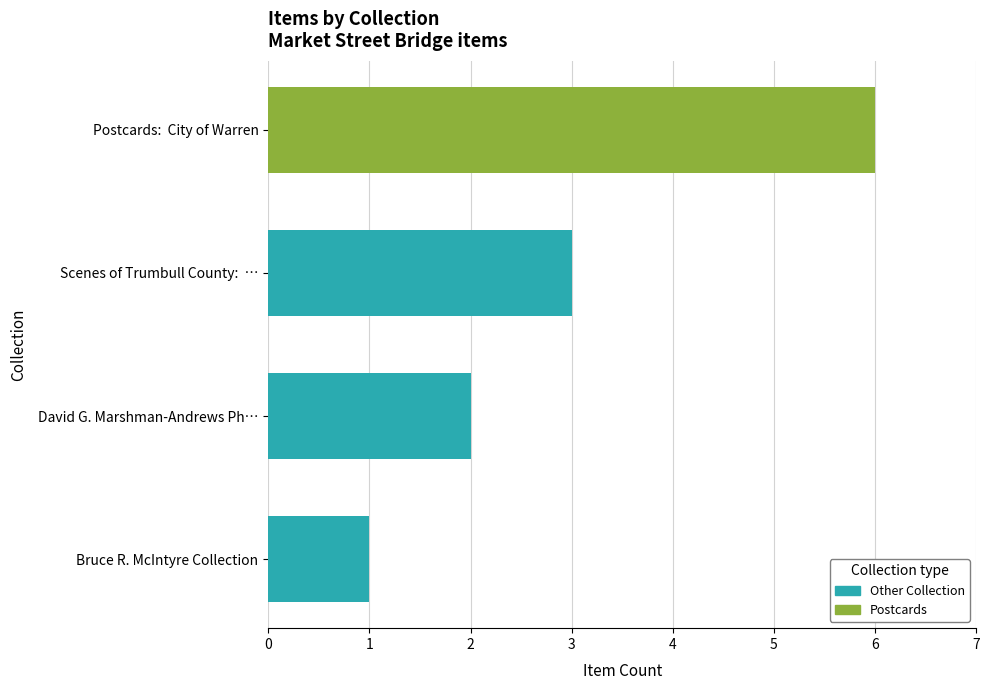

What is the total value across all series at Scenes of Trumbull County:  …?

3